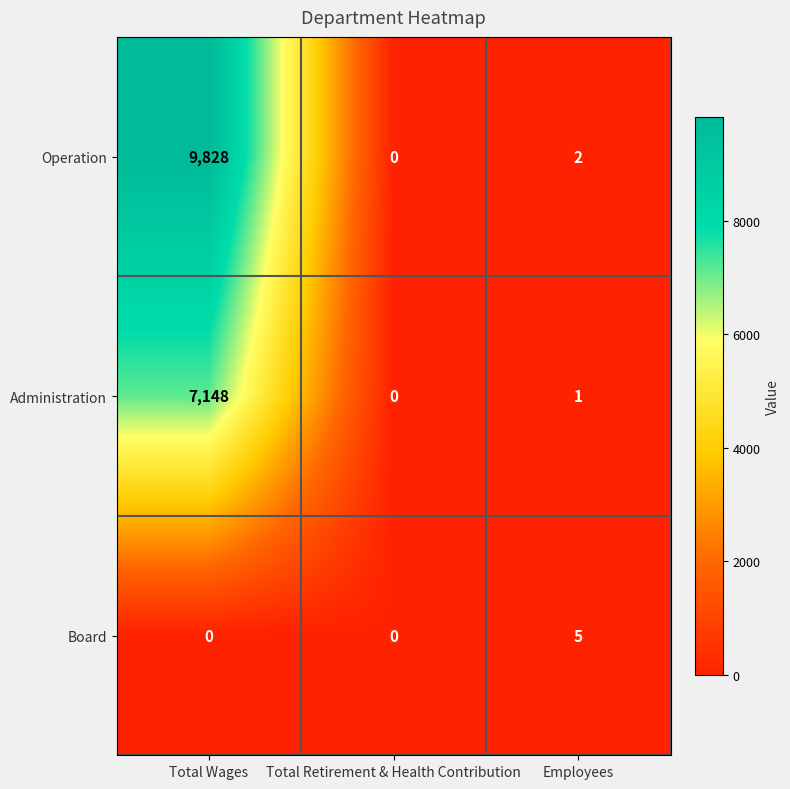

What is the difference between the Administration values at Total Retirement & Health Contribution and Total Wages?

7148